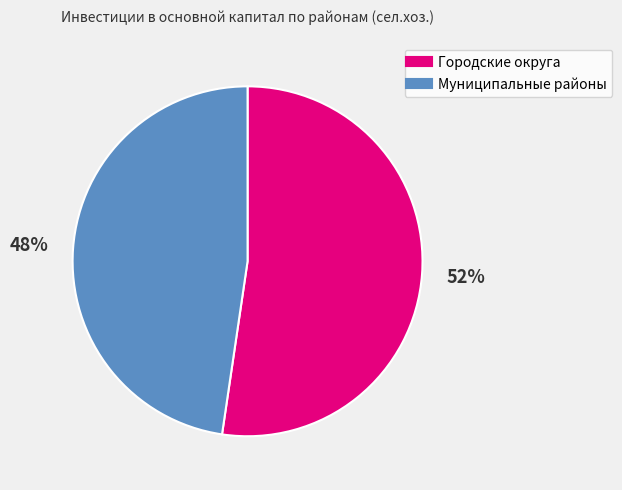

Is there any slice that represents more than half of the pie?

Yes